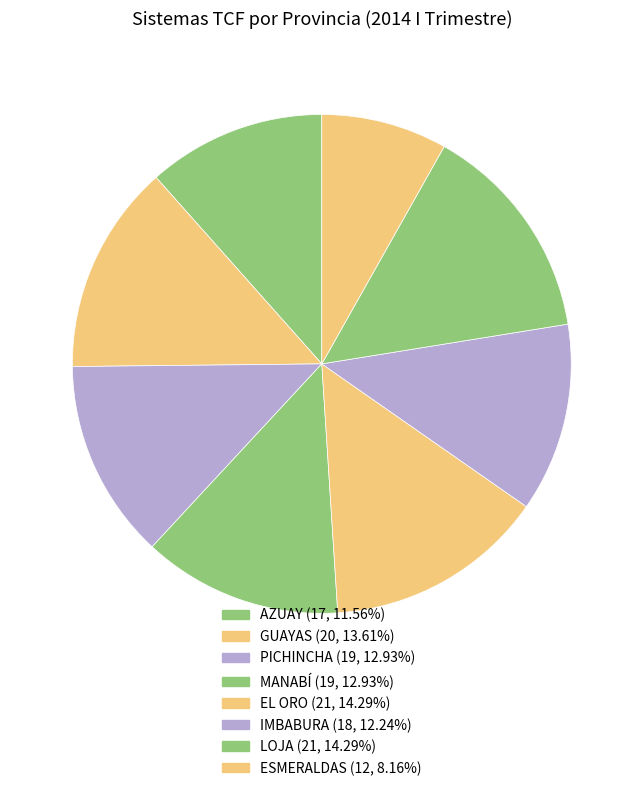

Count the number of slices in the pie.

8